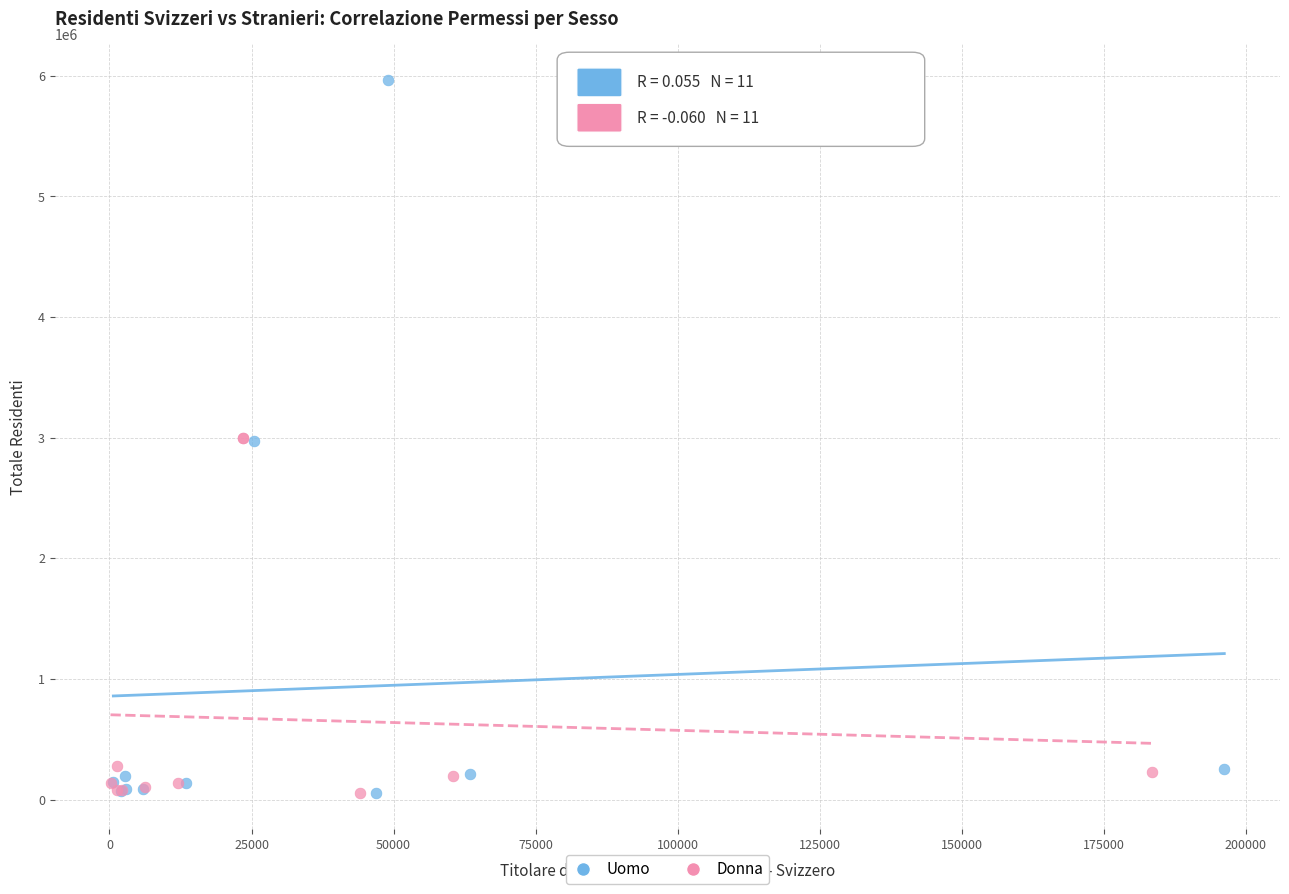

Which series contains the highest Y value?

Uomo